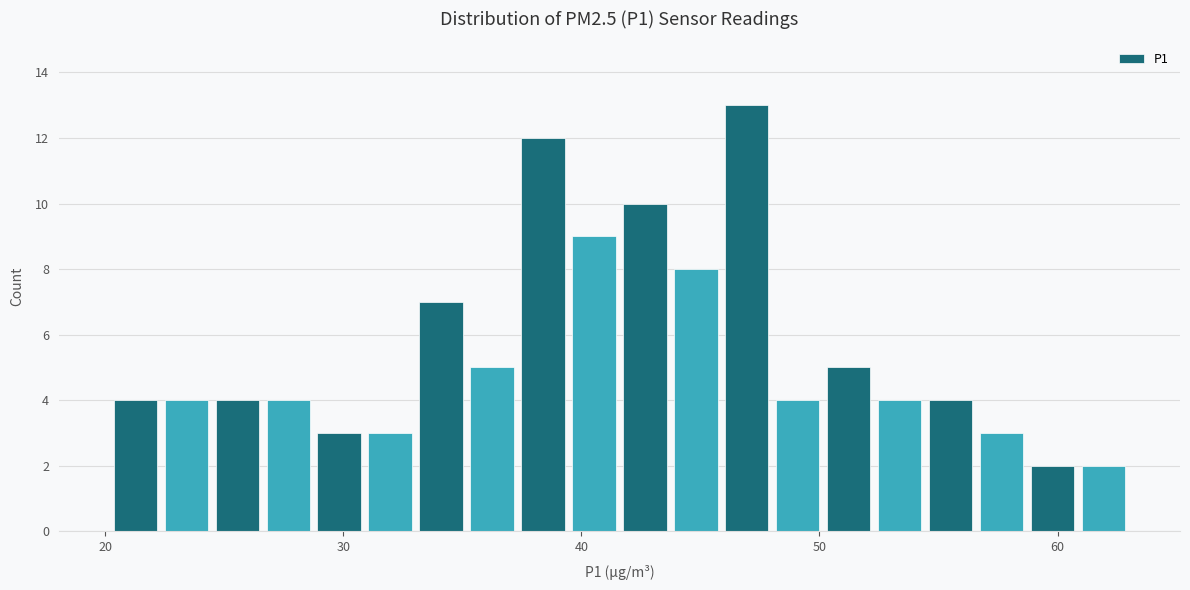

Around what value on the x-axis is the tallest bar? Give the approximate position of its centre, as read against the axis.

47